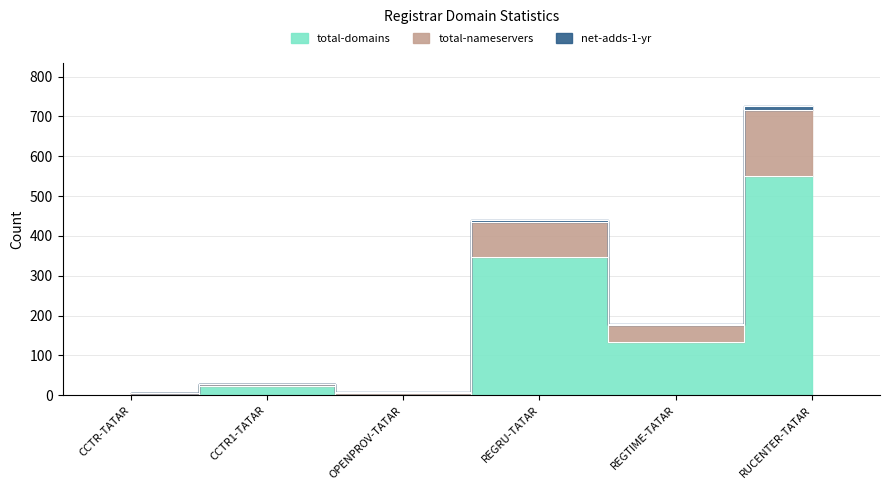

At which label is net-adds-1-yr closest to 365?

REGRU-TATAR